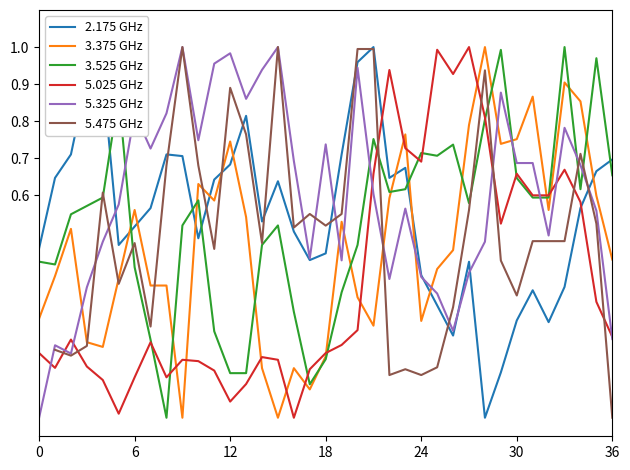

How many distinct data groups are displayed?

6